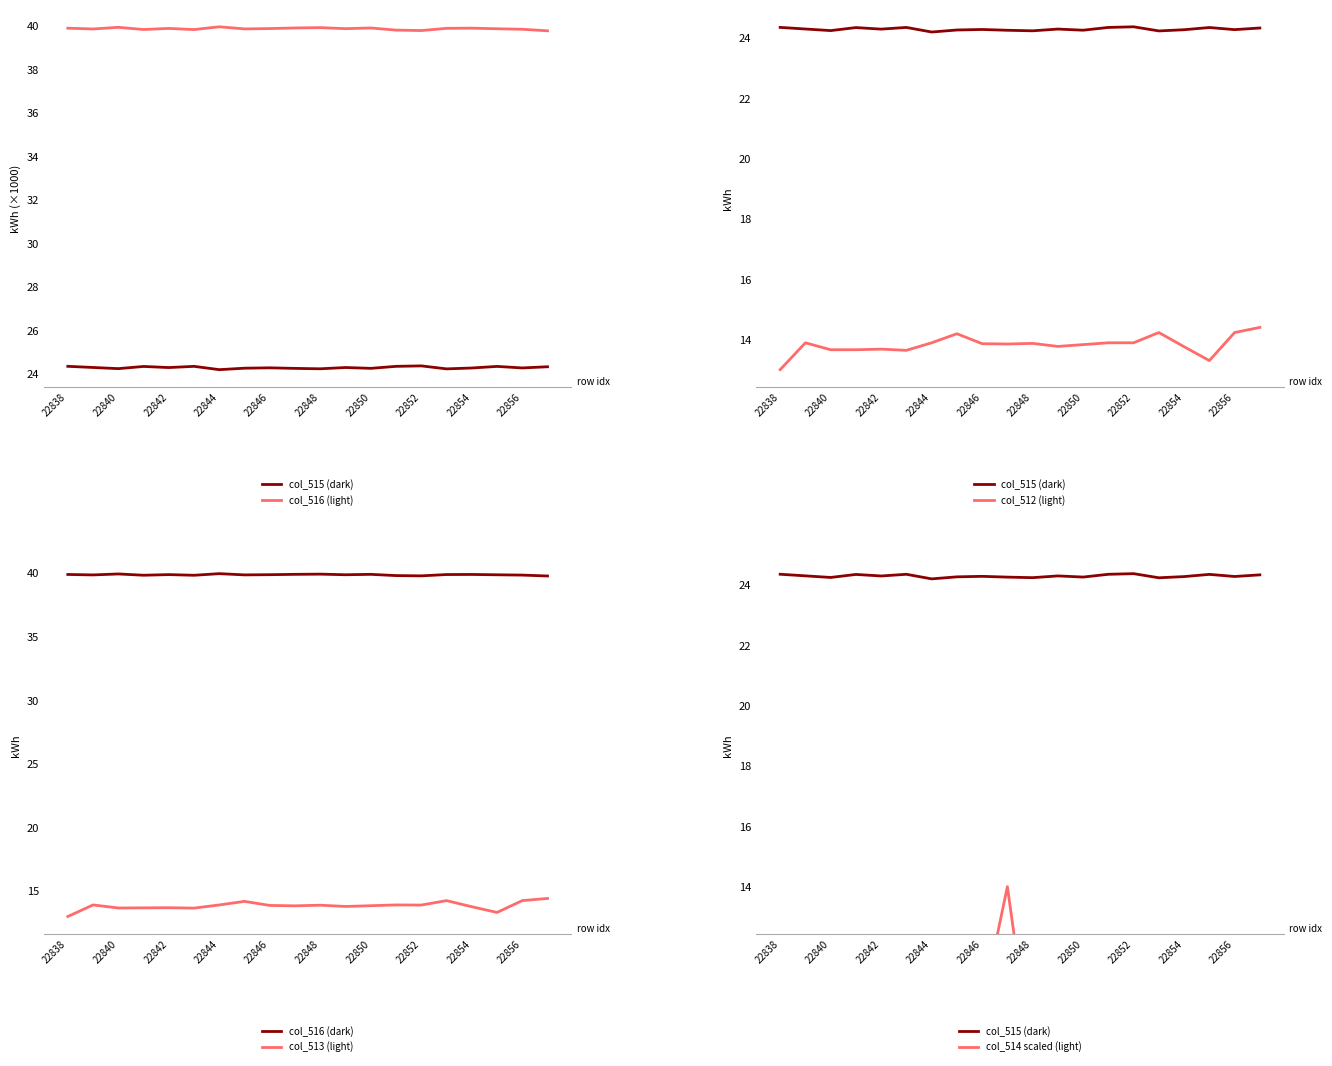

Rank the series at 22844 from lowest to highest value.

col_514_scaled, col_512, col_513, col_515, col_516